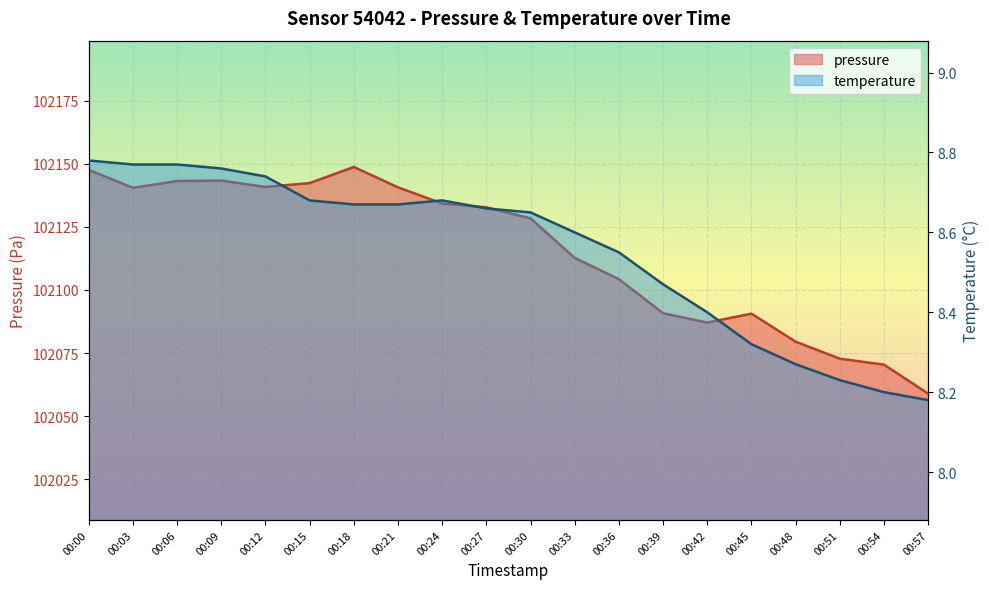

What is the value of the pressure point at the 19th from the left?

102070.4